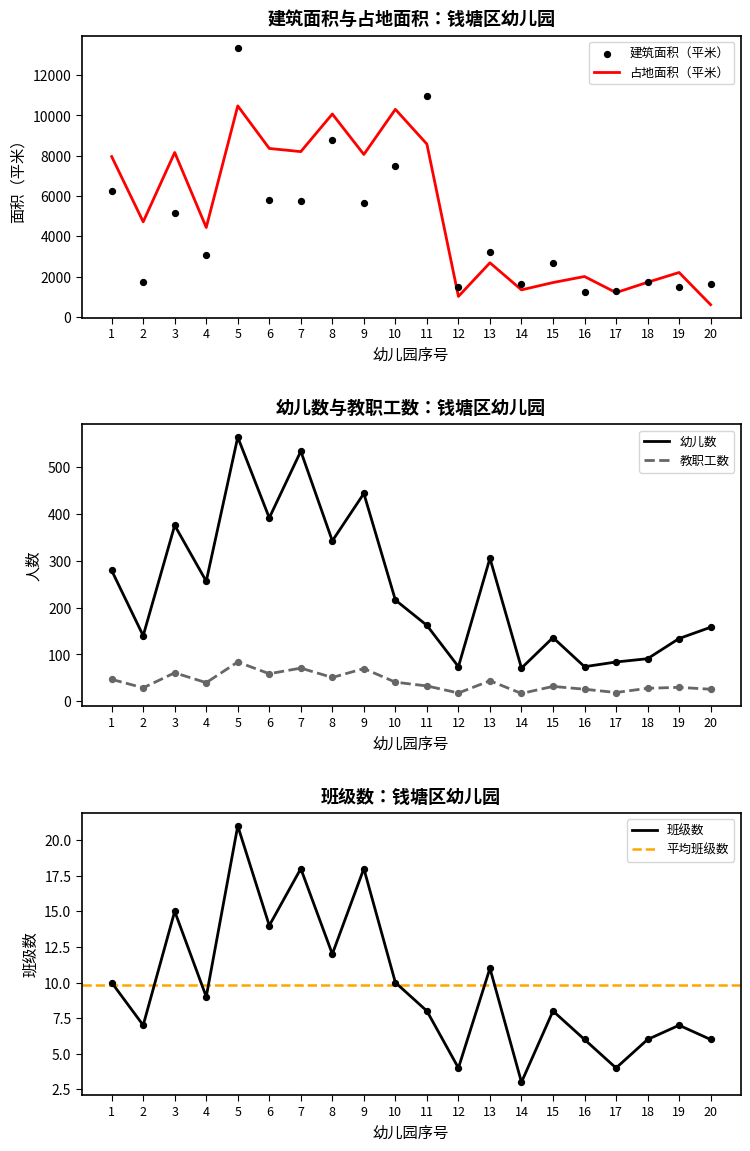

What is the total value across all series at 14?

3040.1